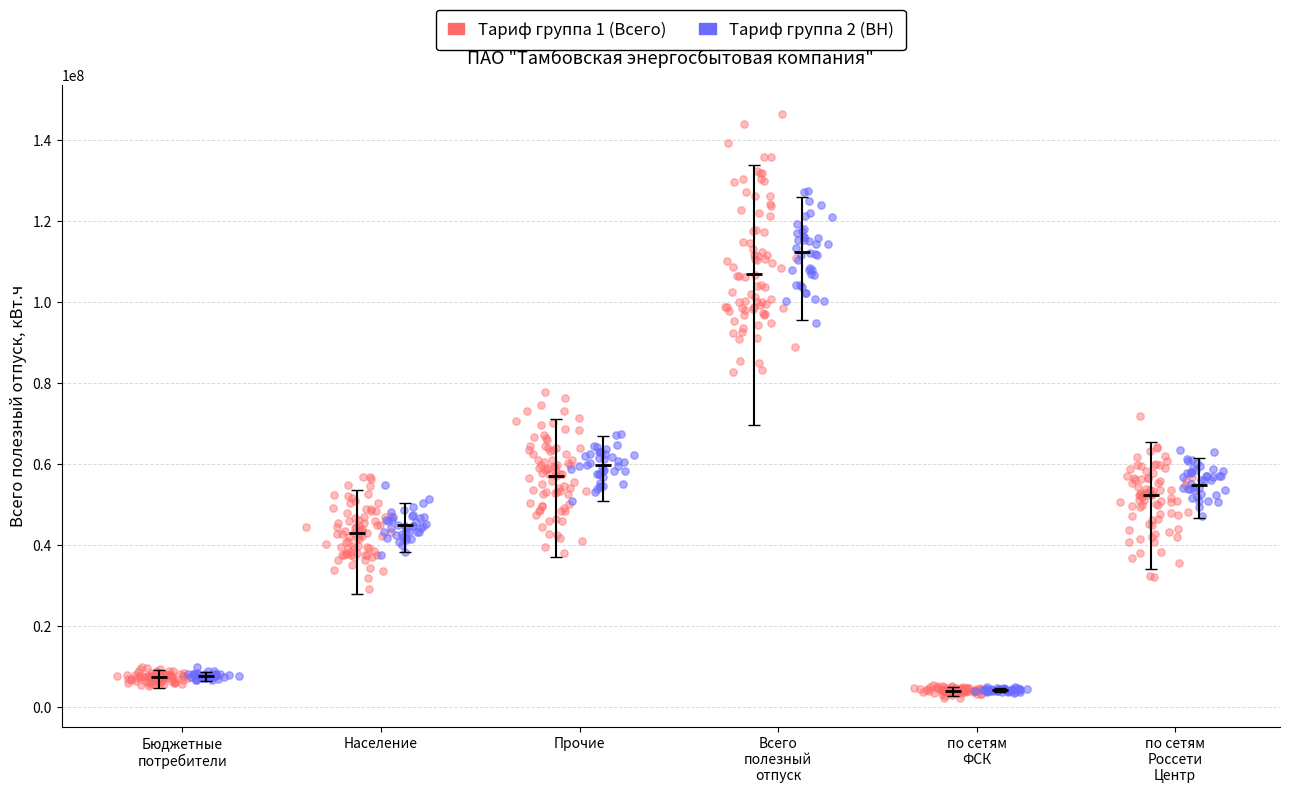

Which series has the widest spread of Y values?

Тариф группа 1 (Всего)